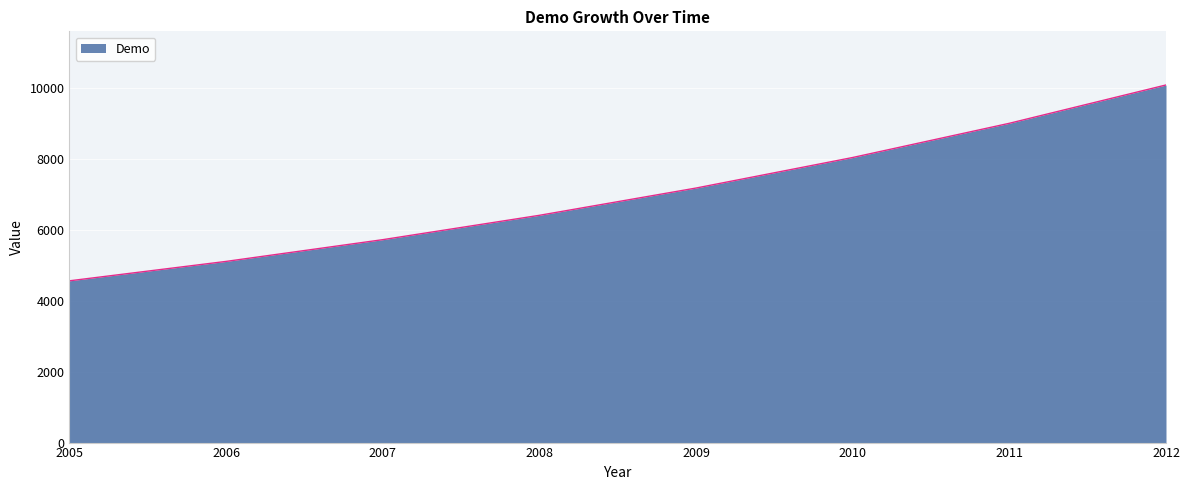

True or false: there are more than 0 points higher than both neighbors.

False